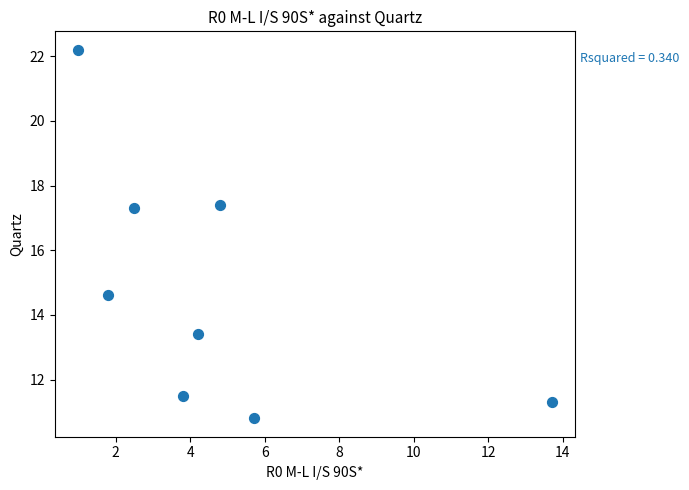

What is the range of X values (max minus min)?

12.7